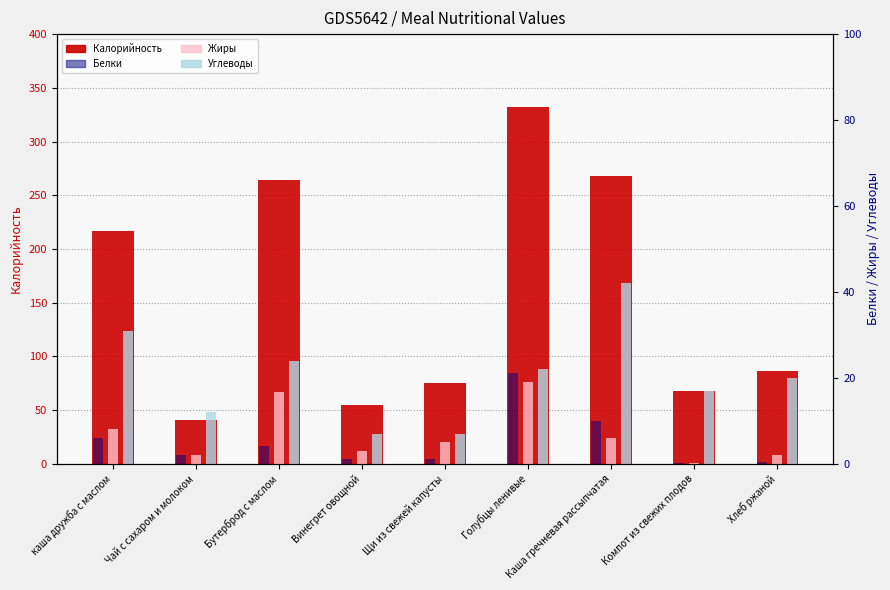

Rank the series by their maximum value, from highest to lowest.

Калорийность, Углеводы, Белки, Жиры